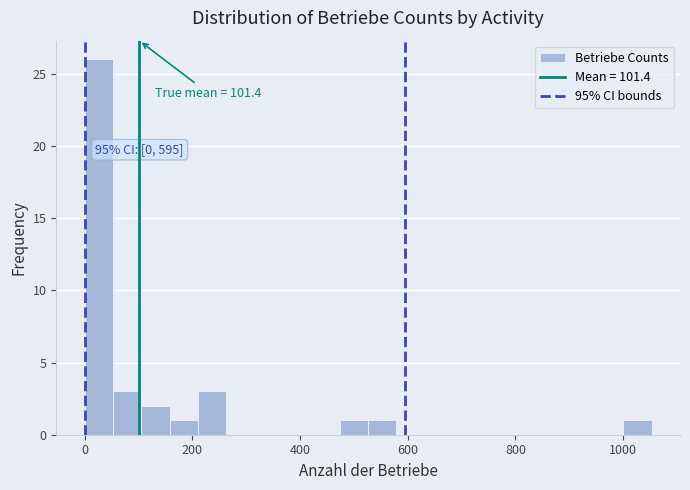

Around what value on the x-axis is the tallest bar? Give the approximate position of its centre, as read against the axis.

20